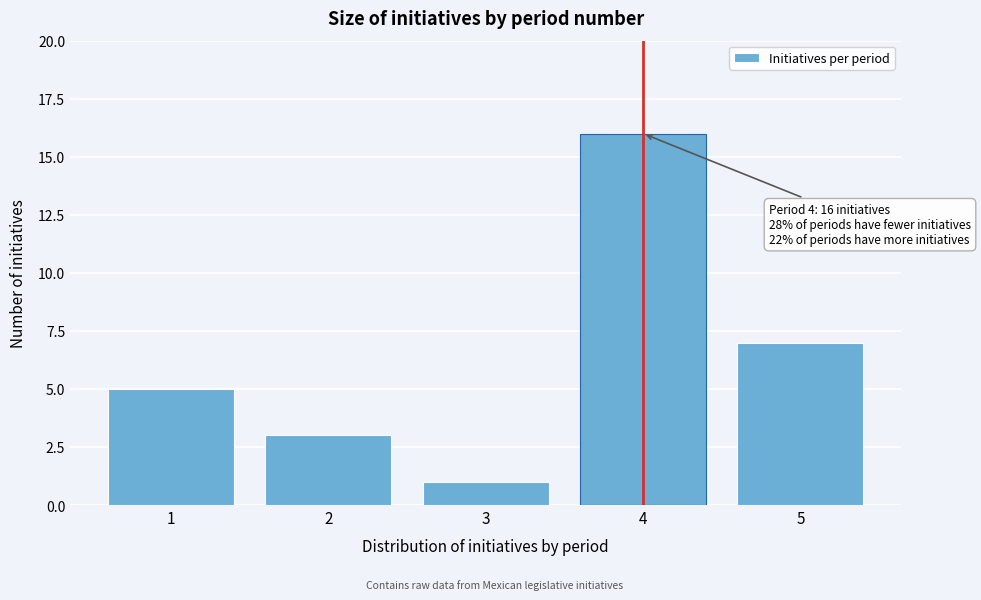

Reading left to right, what are all the values shown in this chart?

1=5	2=3	3=1	4=16	5=7